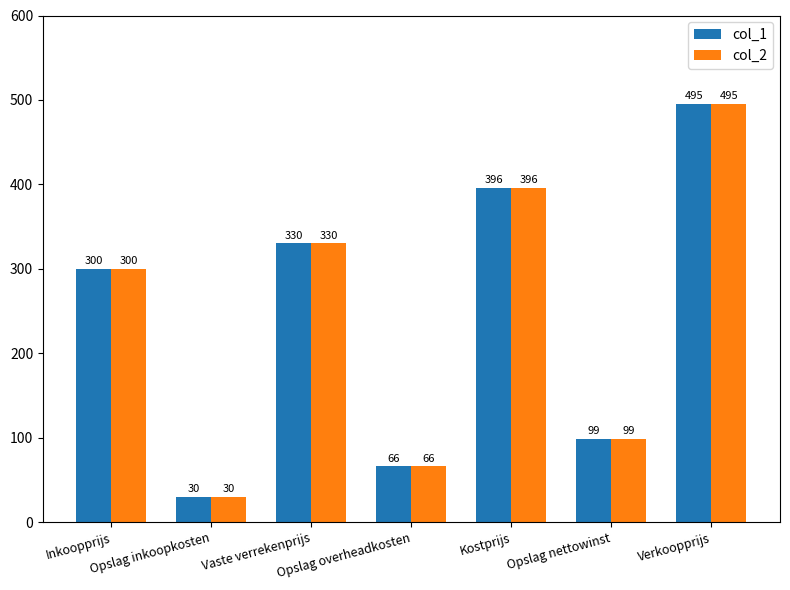

Does the chart contain stacked bars?

No